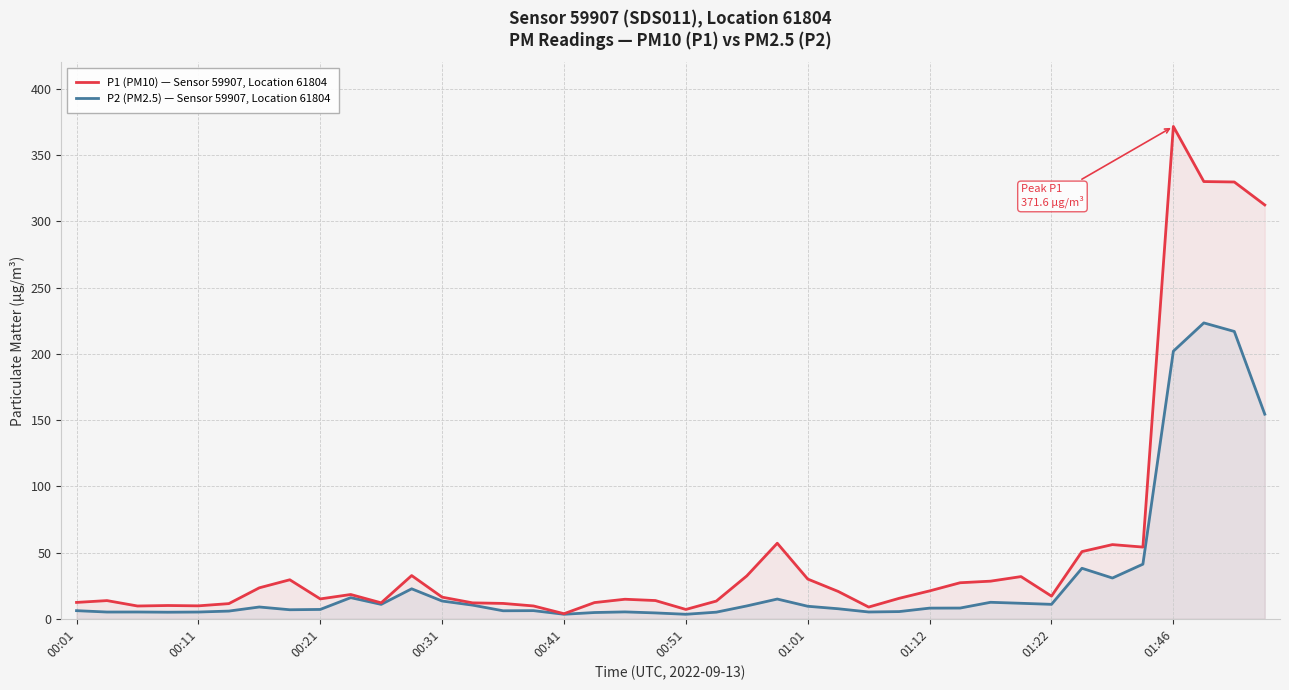

How many categories are shown in the chart?

40